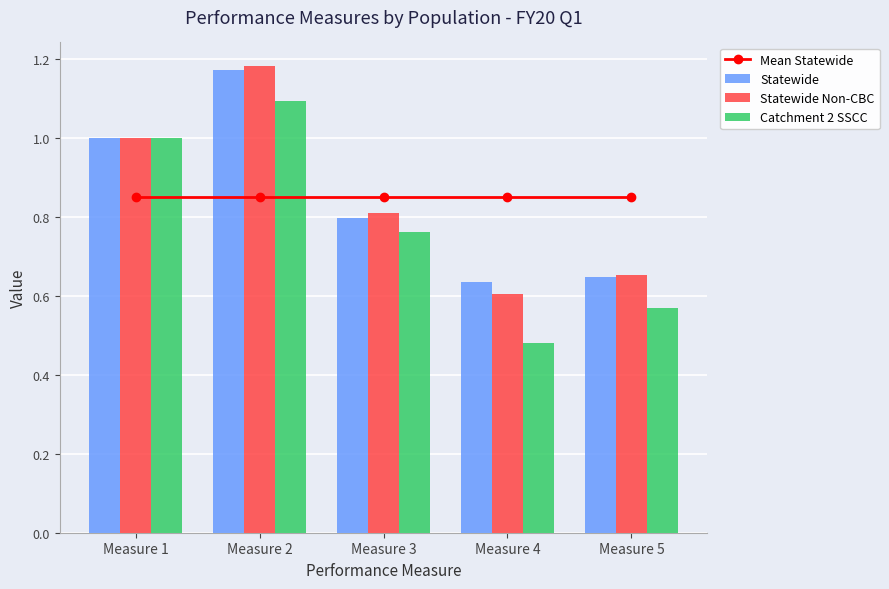

What is the difference between the second highest and minimum values in the Statewide series?

0.4